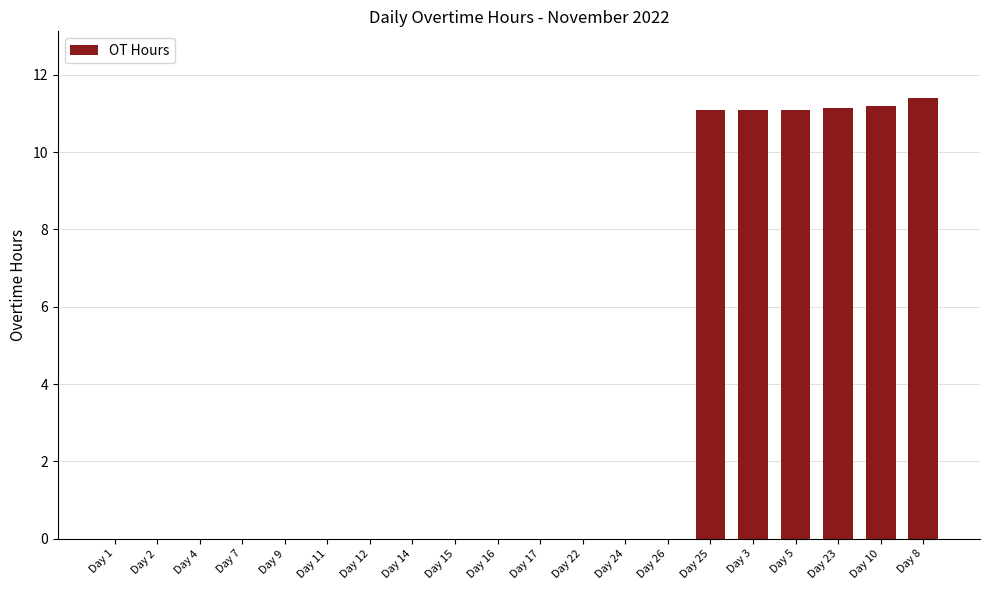

What is the sum of all values?

67.0